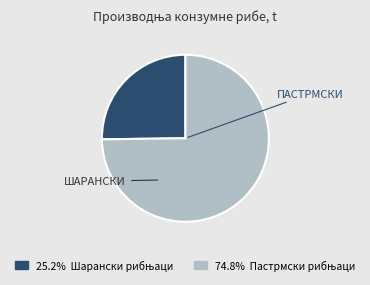

Is there any slice that represents more than half of the pie?

Yes